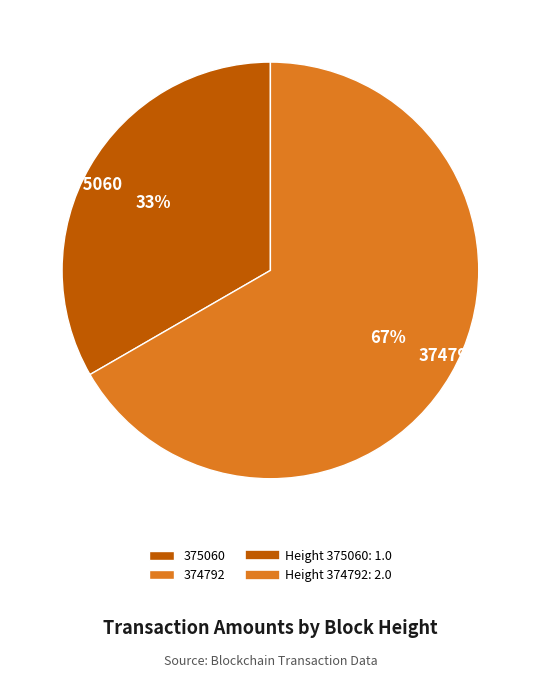

To the nearest percent, what portion does 375060 represent?

33%